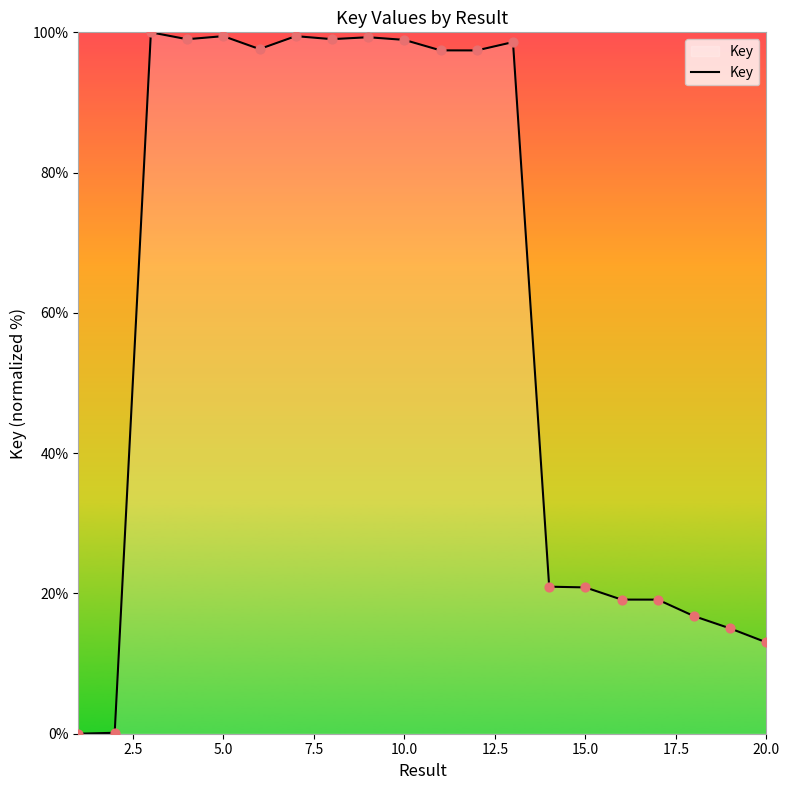

What is the greatest value displayed?

100.0